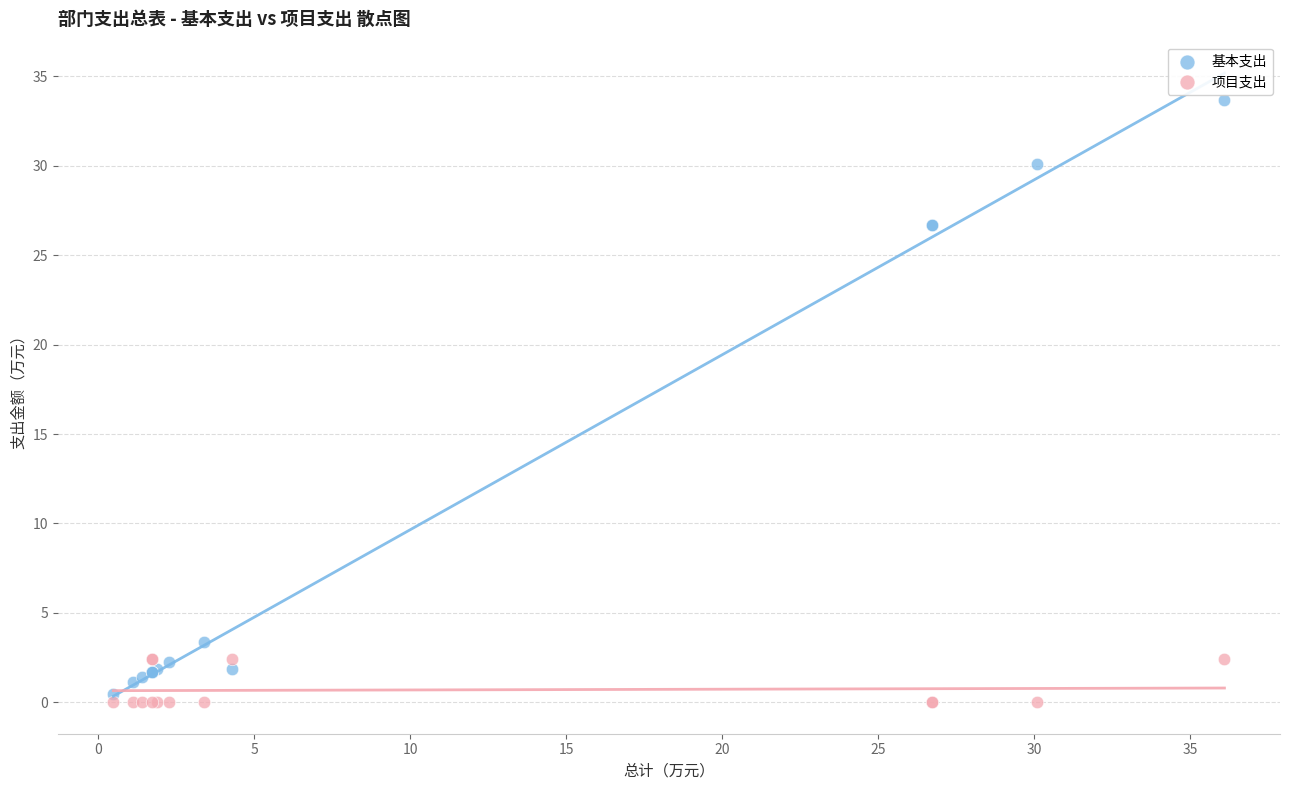

Which series contains the highest Y value?

基本支出